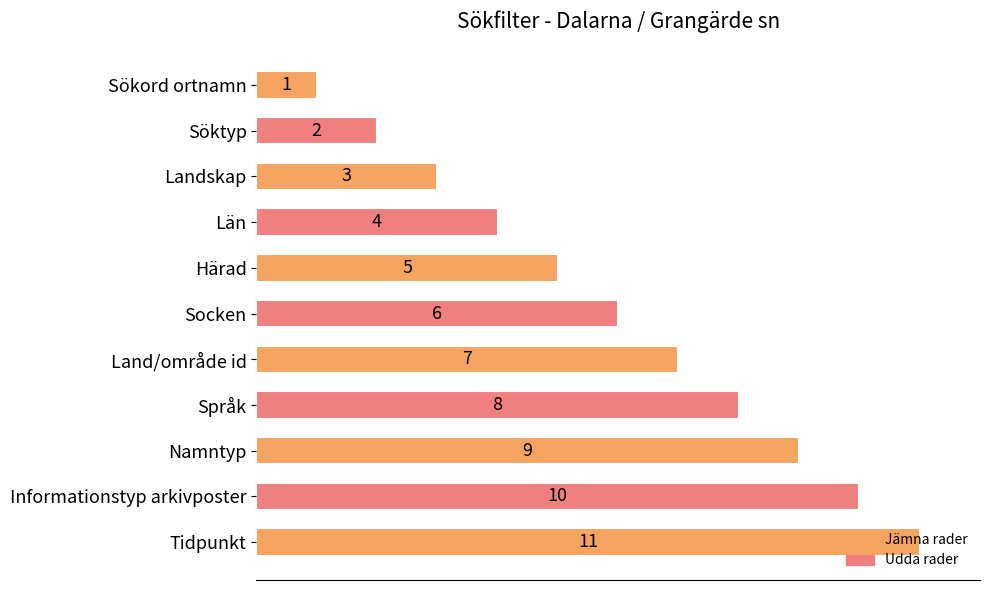

What is the difference between the second highest and minimum values?

9